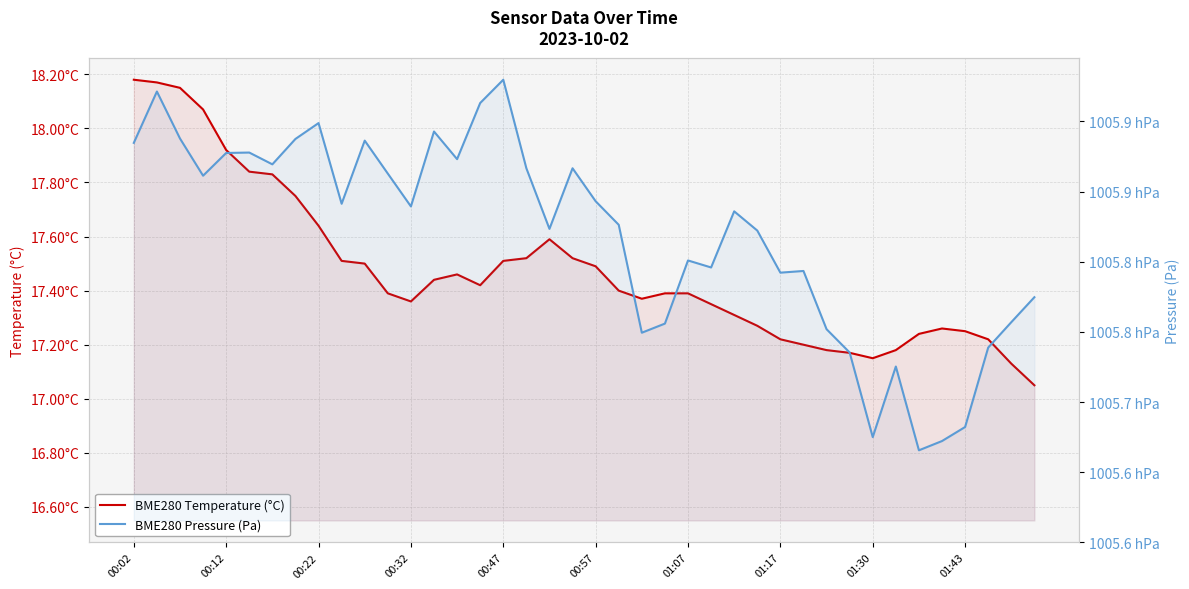

Reading left to right, transcribe all the data shown in this chart.

BME280 Temperature (°C): 18.2	18.2	18.1	18.1	17.9	17.8	17.8	17.8	17.6	17.5	17.5	17.4	17.4	17.4	17.5	17.4	17.5	17.5	17.6	17.5	17.5	17.4	17.4	17.4	17.4	17.4	17.3	17.3	17.2	17.2	17.2	17.2	17.1	17.2	17.2	17.3	17.2	17.2	17.1	17.1
BME280 Pressure (Pa): 100588.5	100592.1	100588.8	100586.1	100587.8	100587.8	100586.9	100588.8	100589.9	100584.1	100588.6	100586.3	100583.9	100589.3	100587.3	100591.3	100593.0	100586.7	100582.3	100586.7	100584.3	100582.6	100574.9	100575.6	100580.1	100579.6	100583.6	100582.2	100579.2	100579.3	100575.2	100573.5	100567.5	100572.5	100566.6	100567.2	100568.2	100573.9	100575.7	100577.5